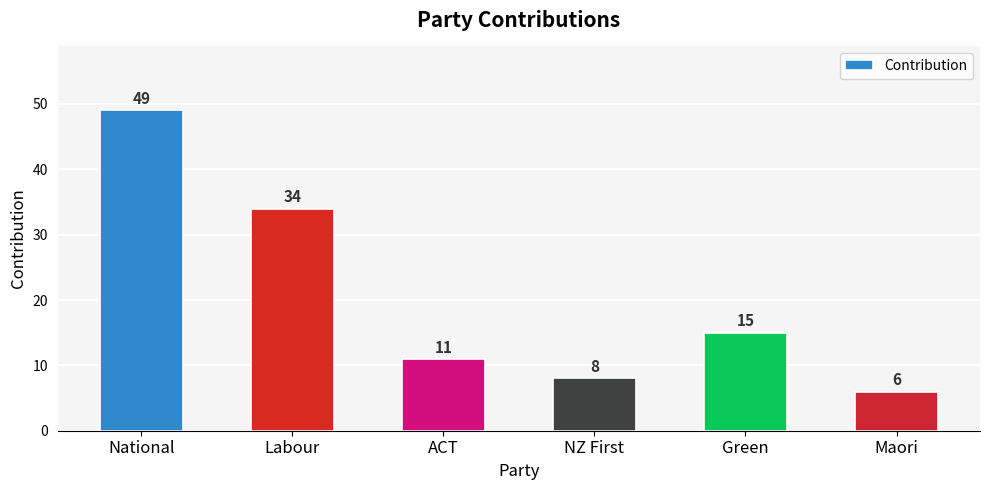

What is the difference between the values at NZ First and National?

41